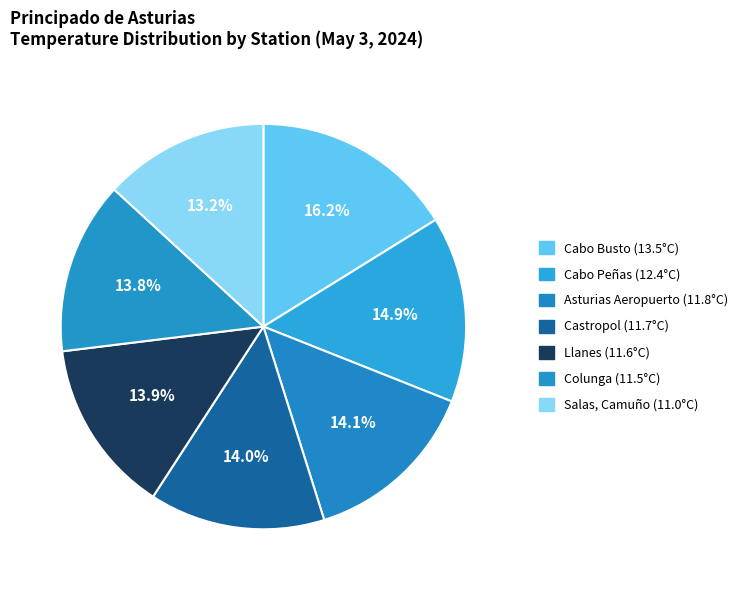

True or false: Llanes (11.6°C) accounts for 14% of the total.

True